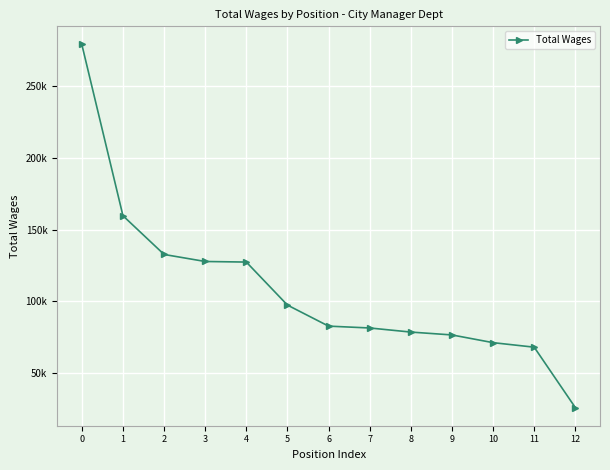

Does the chart have visible grid lines?

Yes